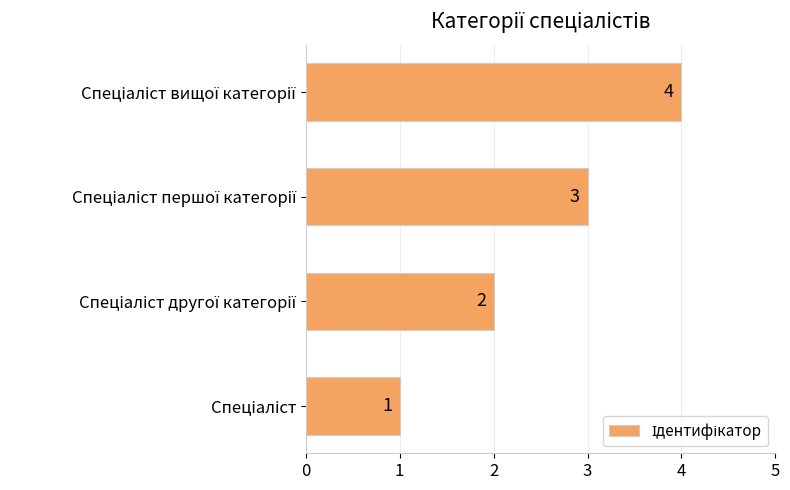

Are the bars grouped side by side (vs. stacked)?

No